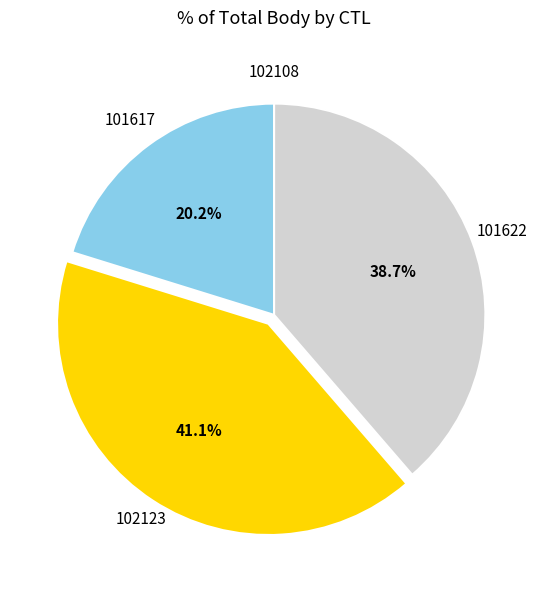

Approximately how many times larger is the value at 101622 compared to 102123?

0.9